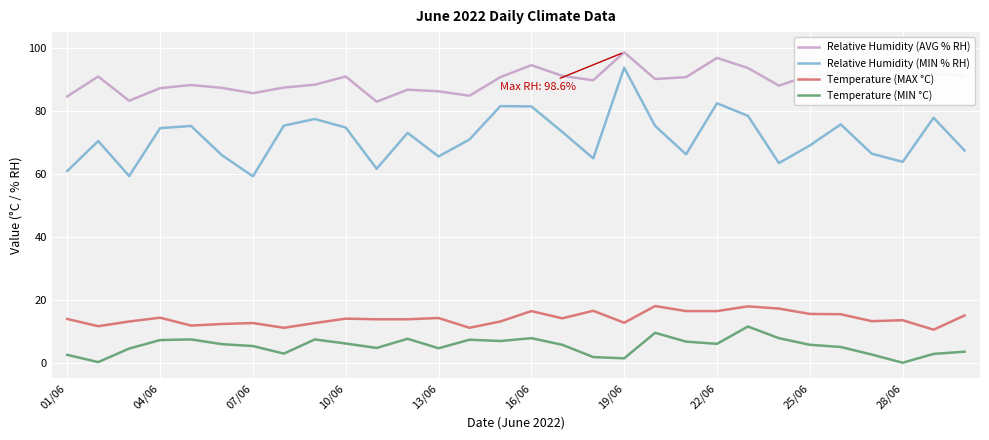

True or false: Relative Humidity (AVG % RH) and Temperature (MAX °C) intersect in this chart.

False